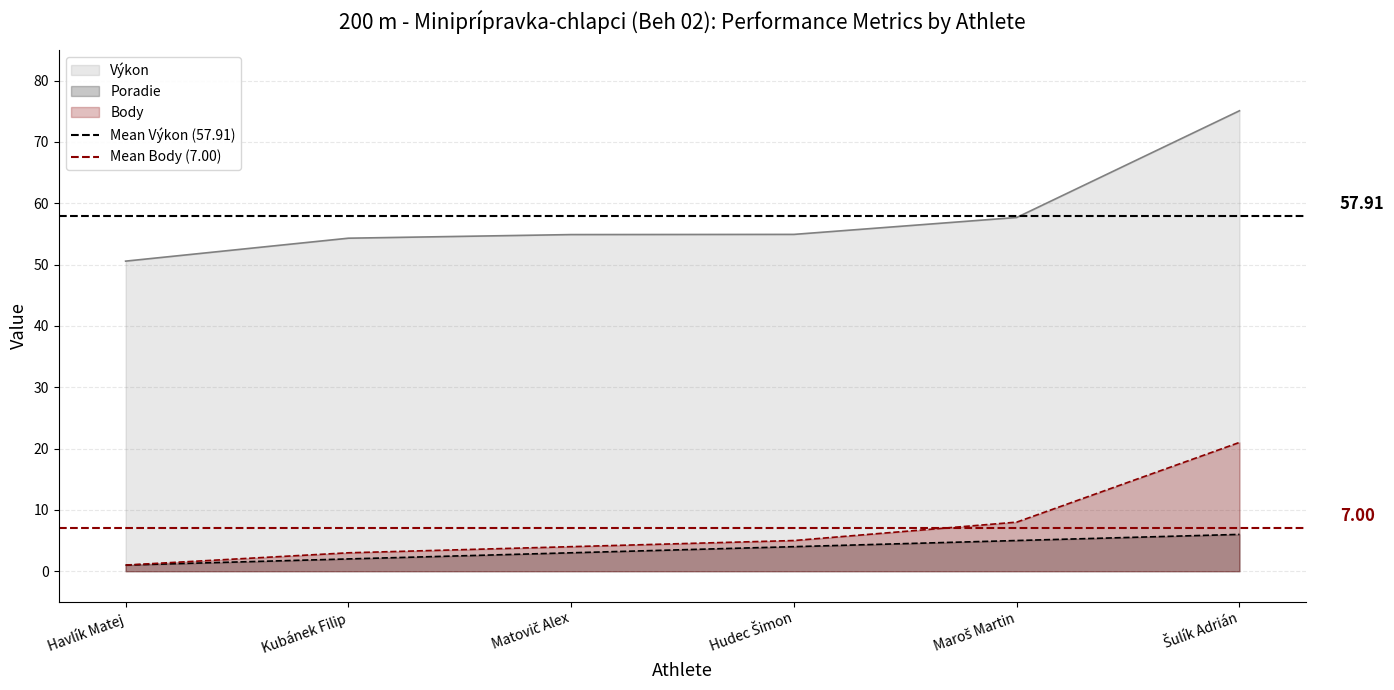

How many lines are shown in the chart?

2